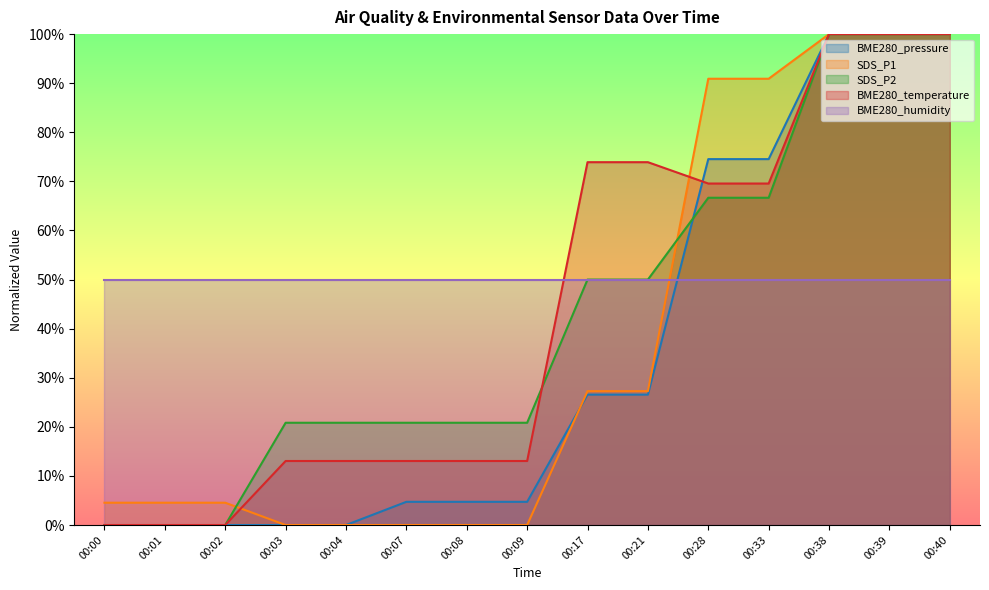

Which series has the largest total across all categories?

BME280_humidity